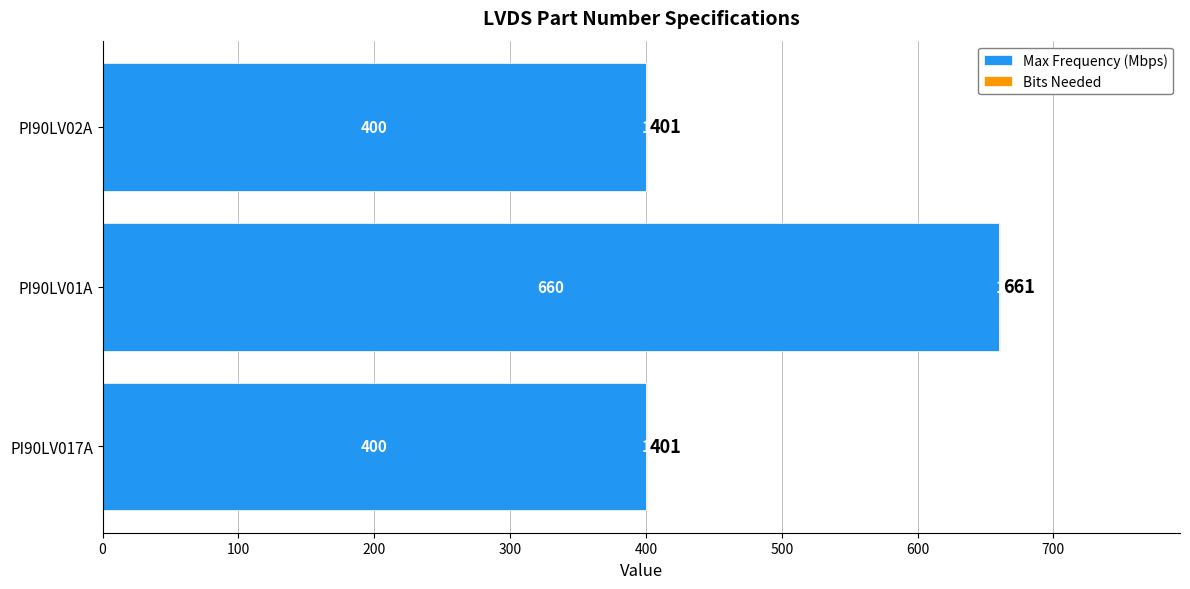

At which category is the sum across all series the highest?

PI90LV01A